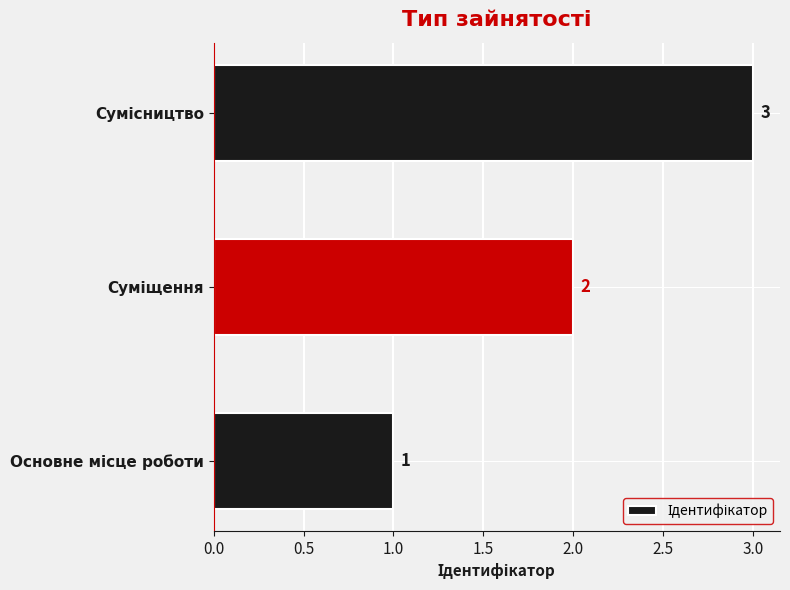

What is the sum of all values?

6